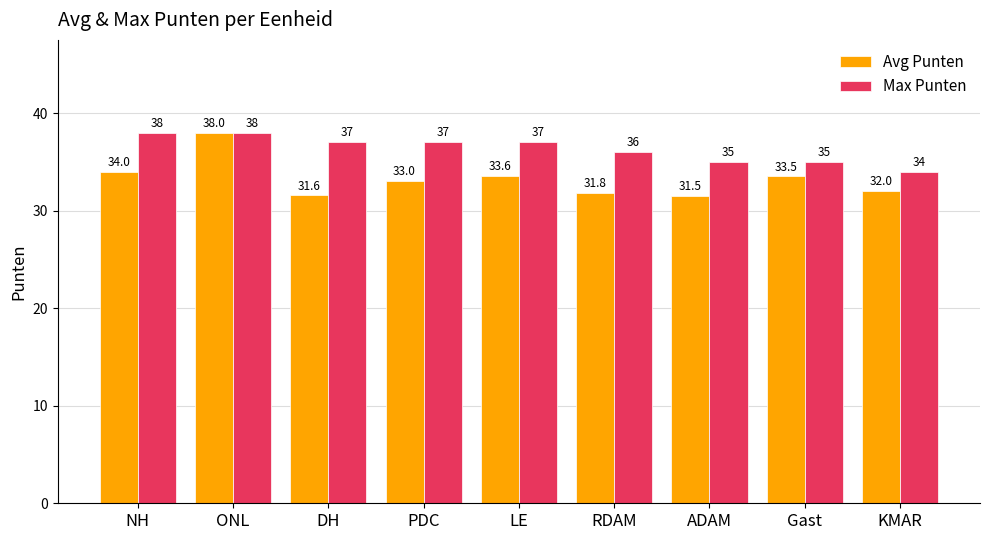

Rank the series by their average value, from highest to lowest.

Max Punten, Avg Punten